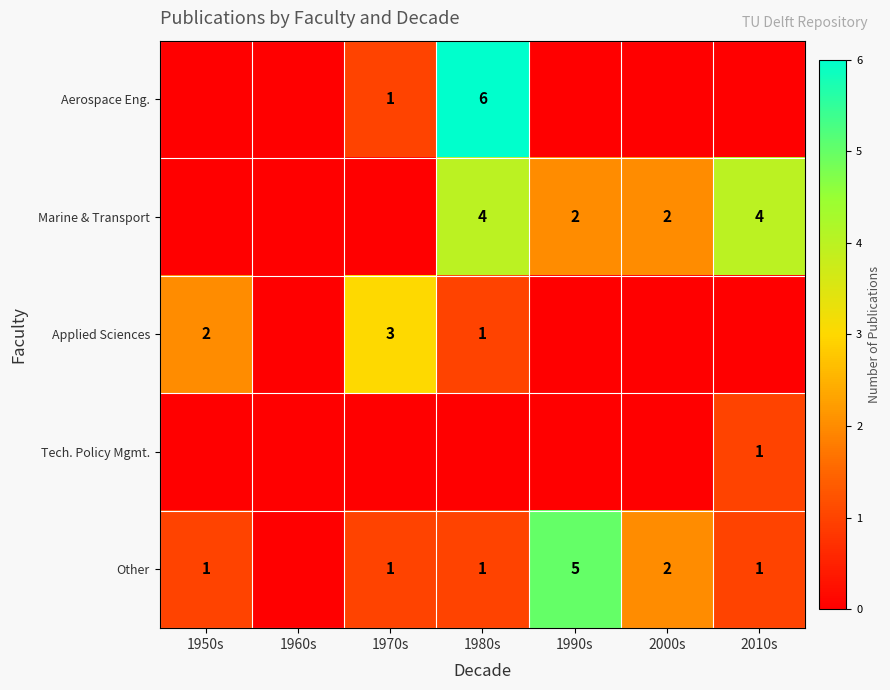

The Other series shows 1 at 1970s. True or false?

True